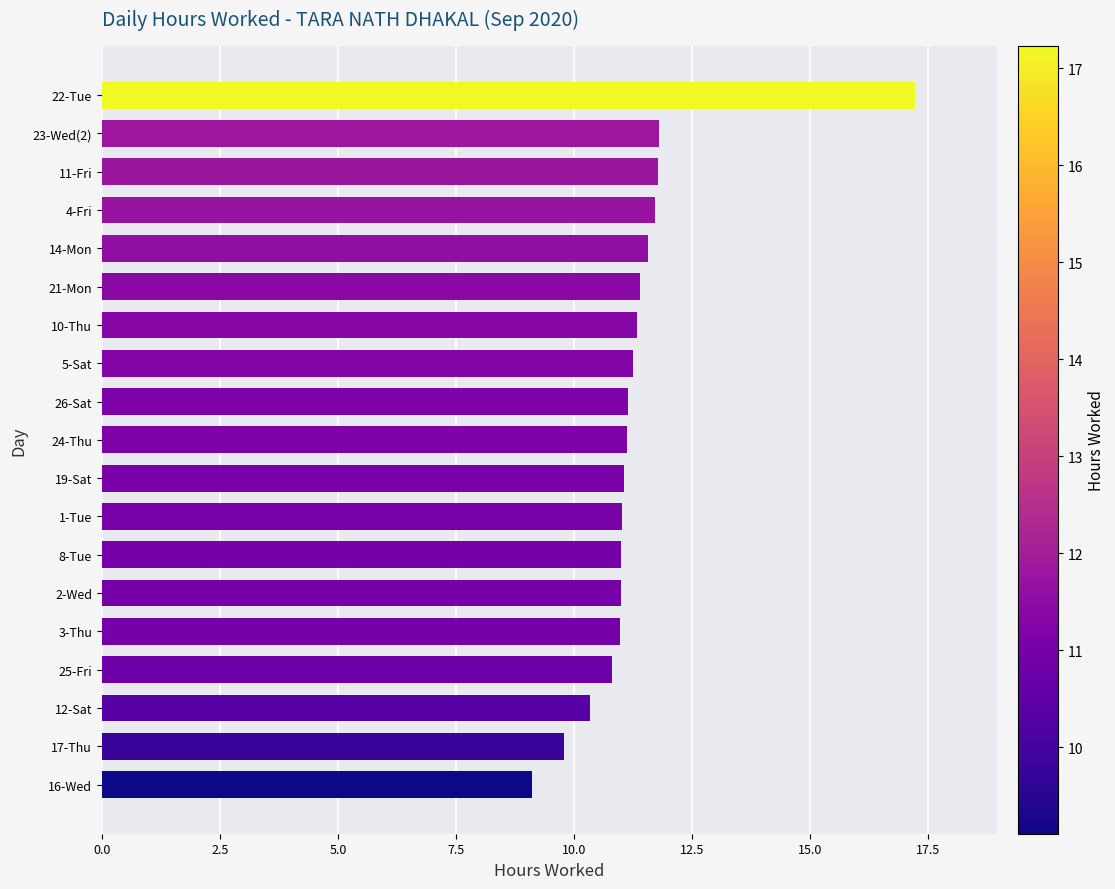

Which category has the highest value across all series?

22-Tue